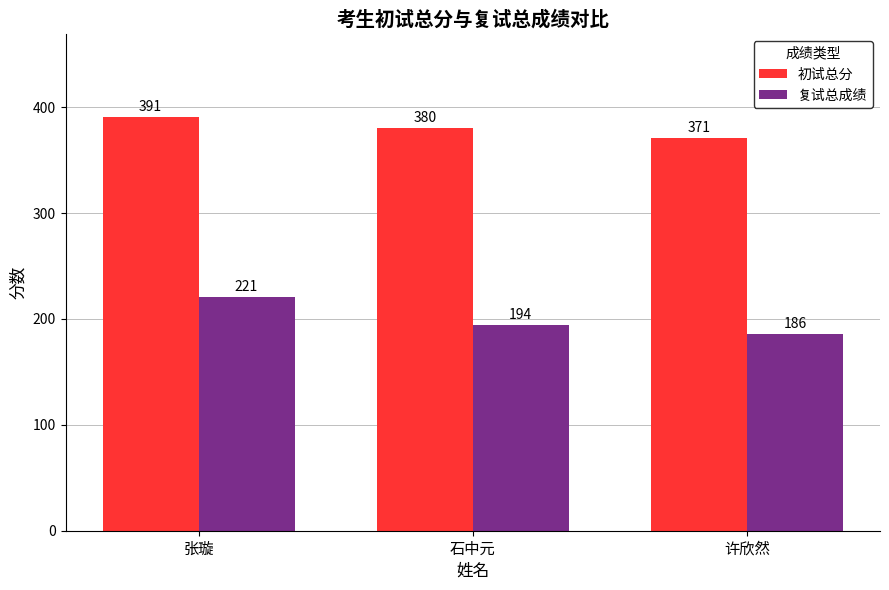

What position from the left is 许欣然?

3